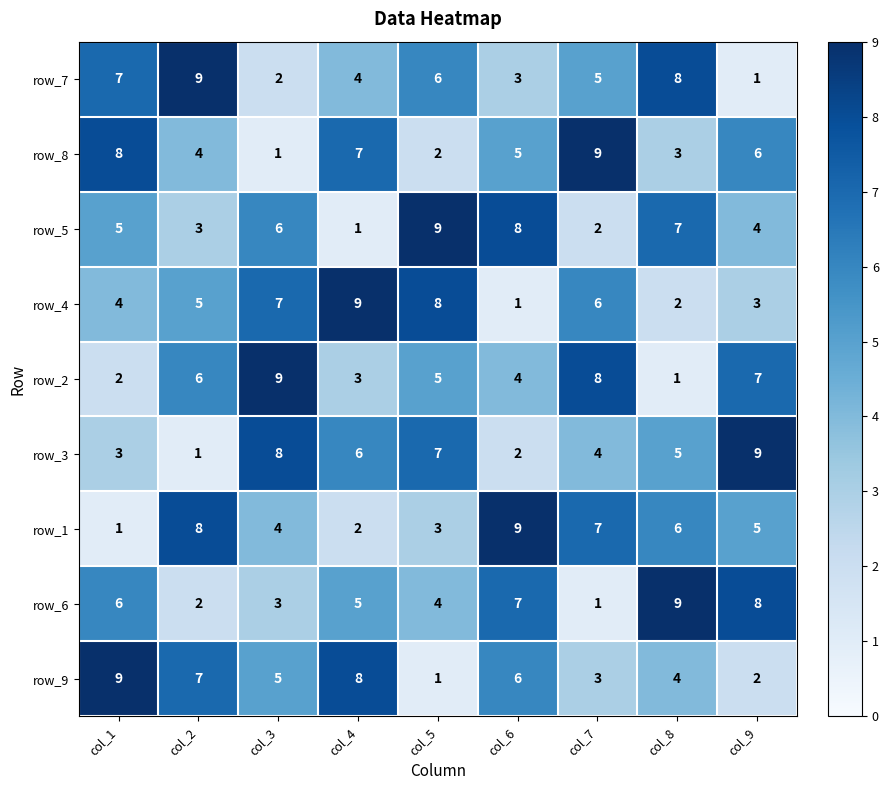

At how many categories does at least one series exceed 6?

9